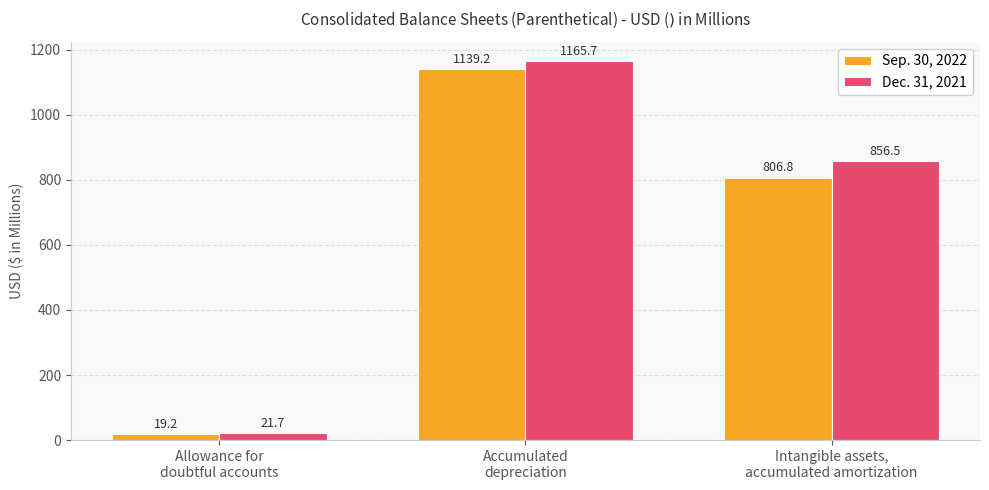

What is the total value across all series at Intangible assets,
accumulated amortization?

1663.3